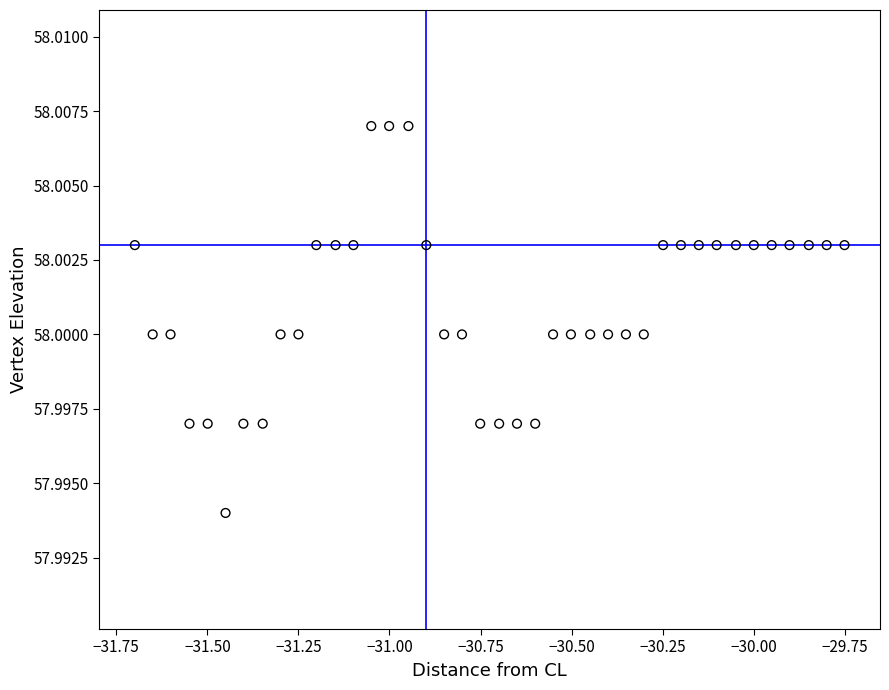

What is the range of X values (max minus min)?

1.9